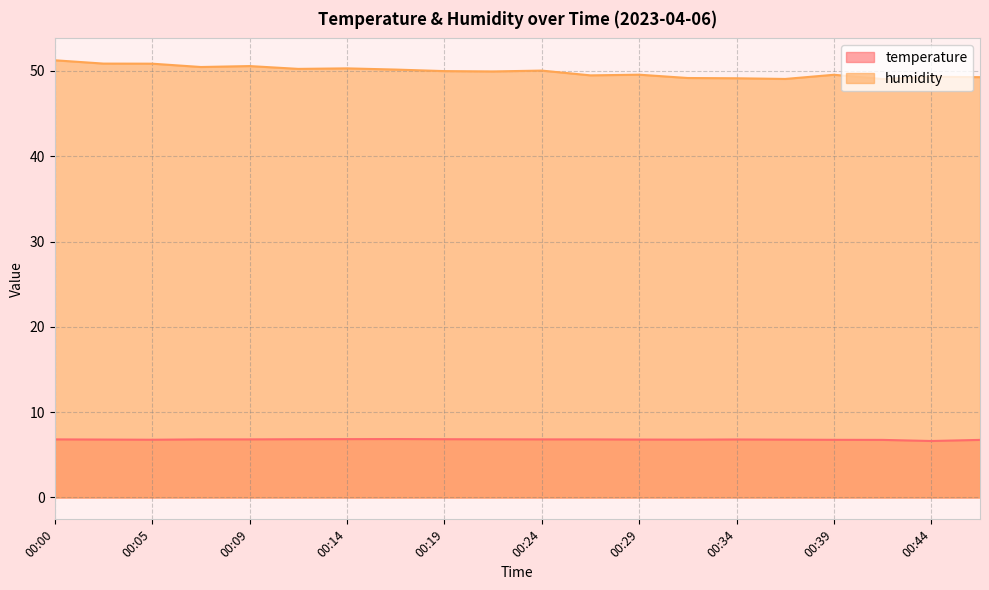

Does the chart display data point markers on the line(s)?

No